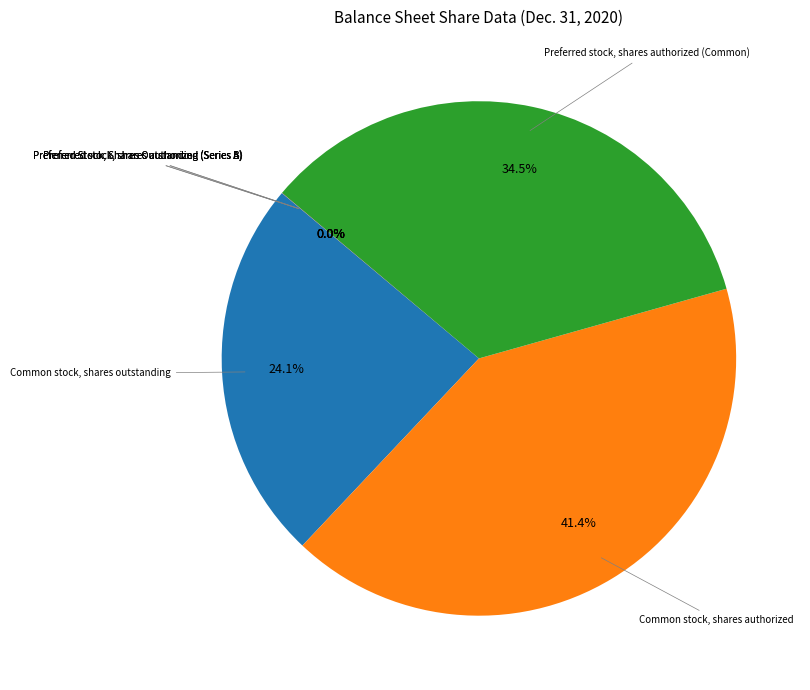

Is there a majority slice in this chart?

No